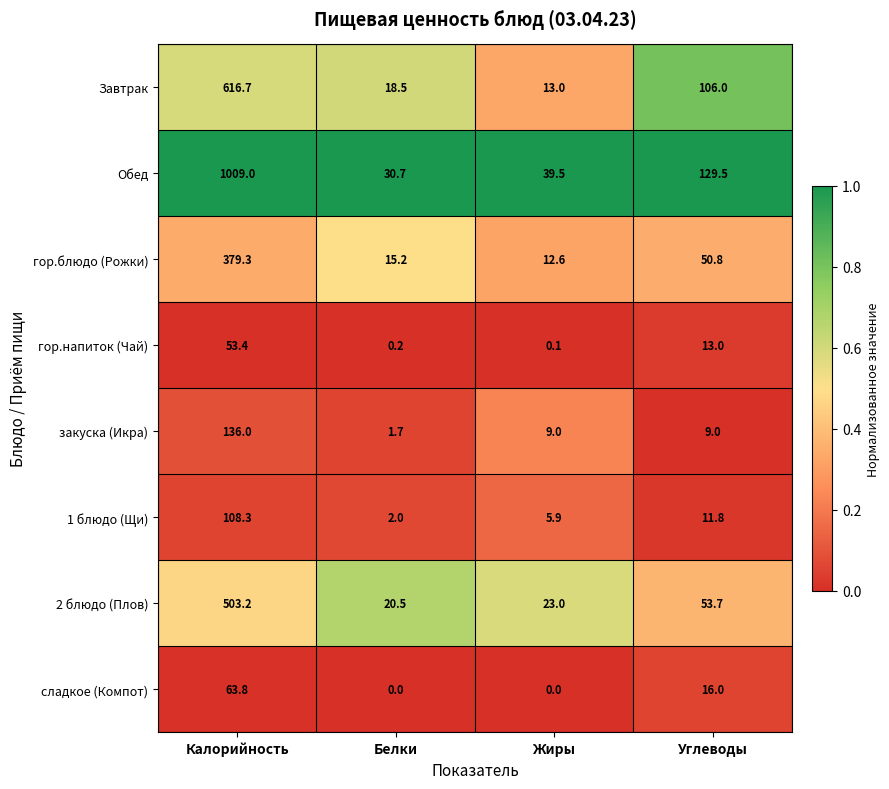

Rank the series by their maximum value, from lowest to highest.

гор.напиток (Чай), сладкое (Компот), 1 блюдо (Щи), закуска (Икра), гор.блюдо (Рожки), 2 блюдо (Плов), Завтрак, Обед